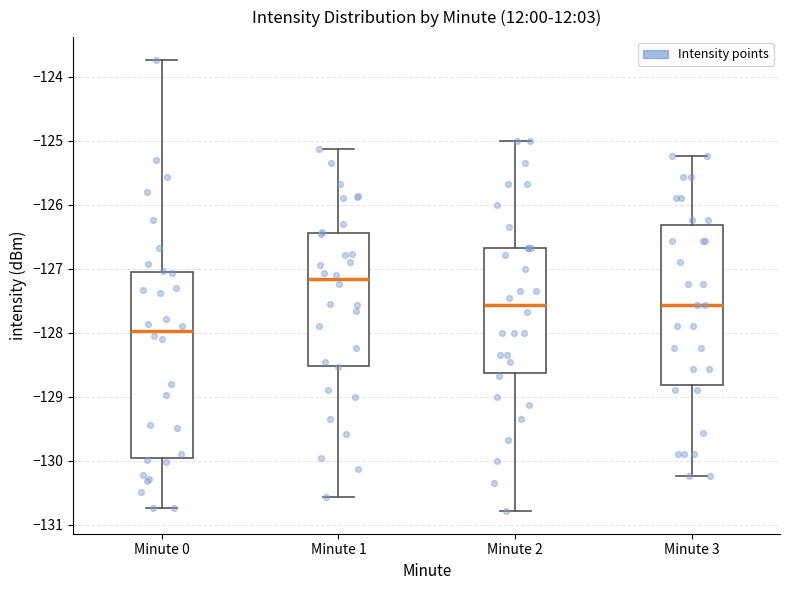

Comparing the boxes themselves (not the whiskers), which one is the tallest?

Minute 0